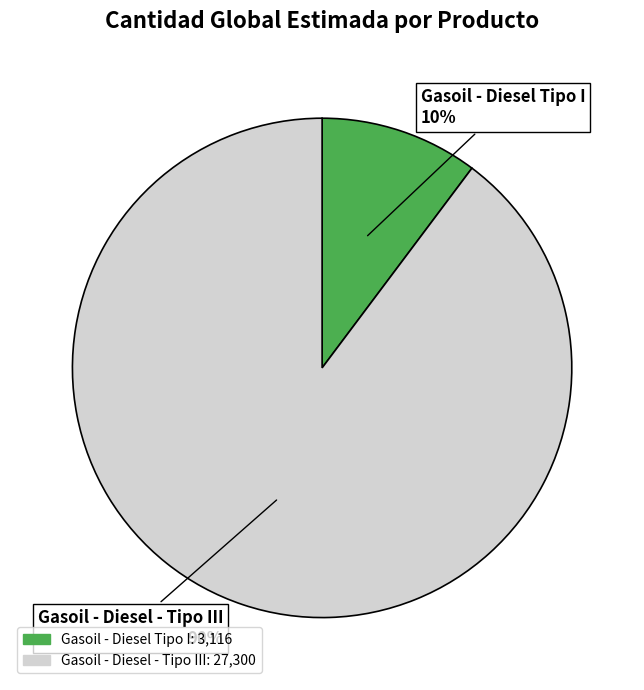

Combined, do Gasoil - Diesel Tipo I and Gasoil - Diesel - Tipo III account for over 50%?

Yes